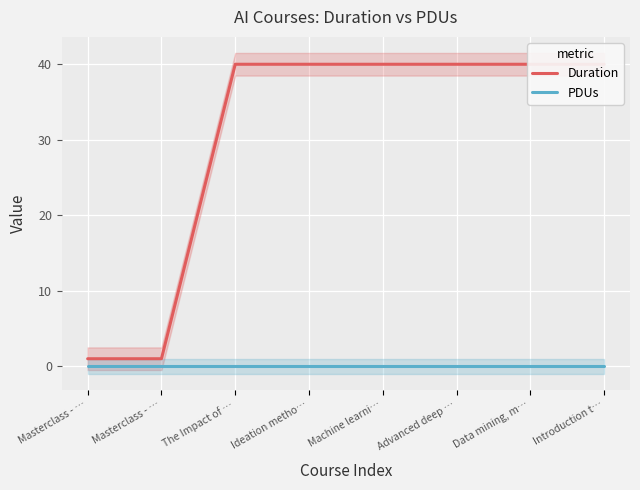

Is it true that Duration equals 1 at Masterclass - …?

True